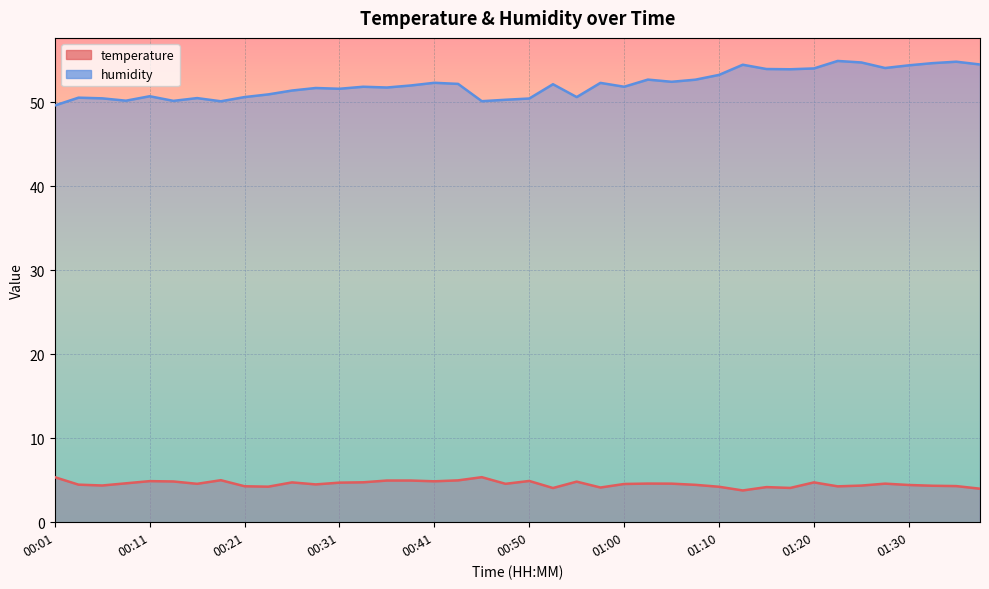

What is the value of the temperature point at the 15th from the left?

5.0